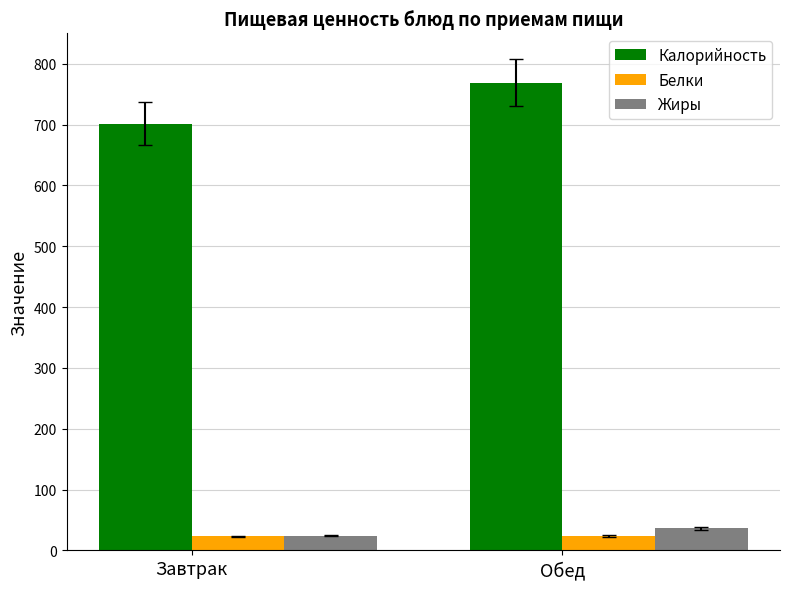

How many series are shown in this chart?

3